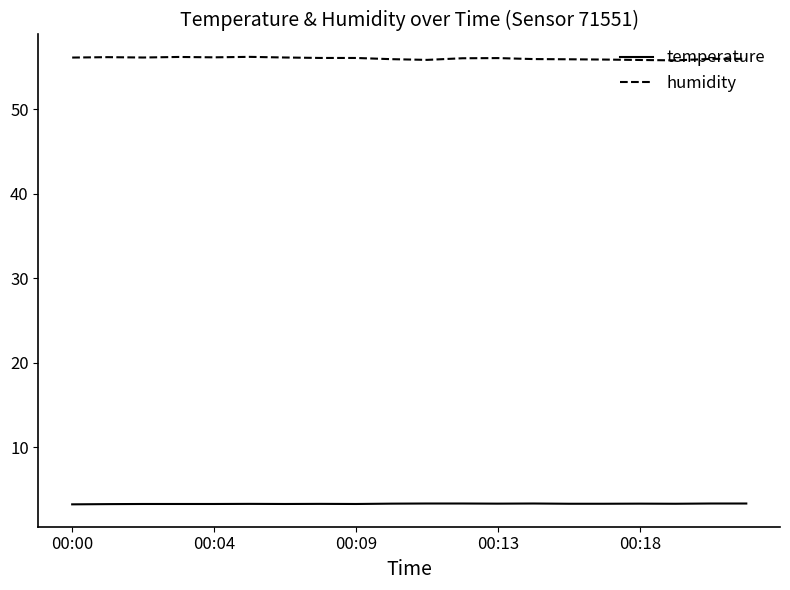

True or false: humidity and temperature intersect in this chart.

False